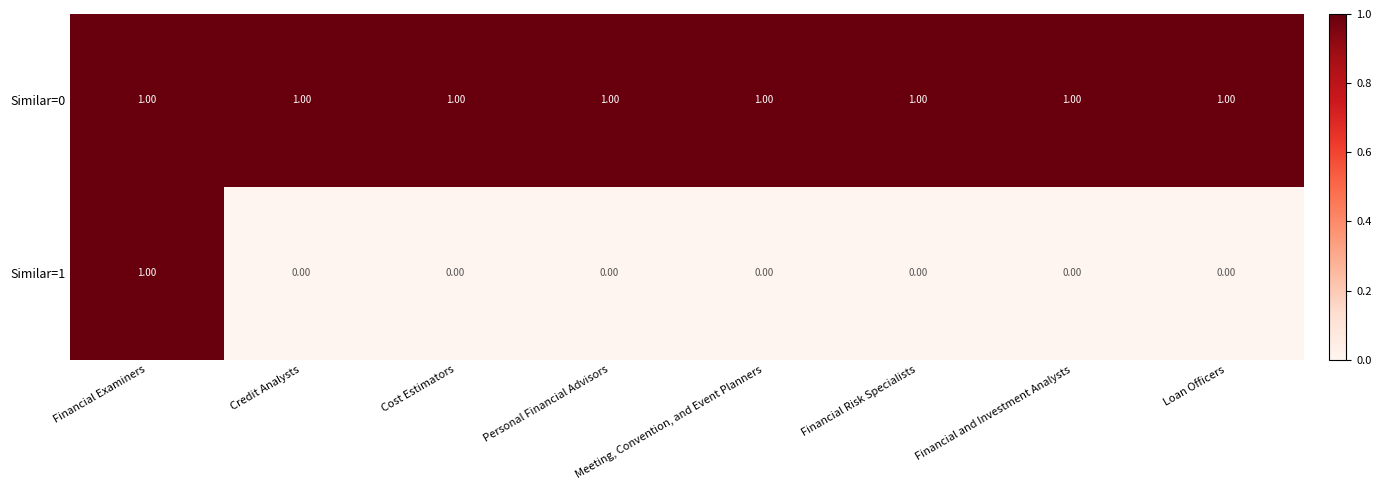

Which category has the highest value in the Similar=1 series?

Financial Examiners